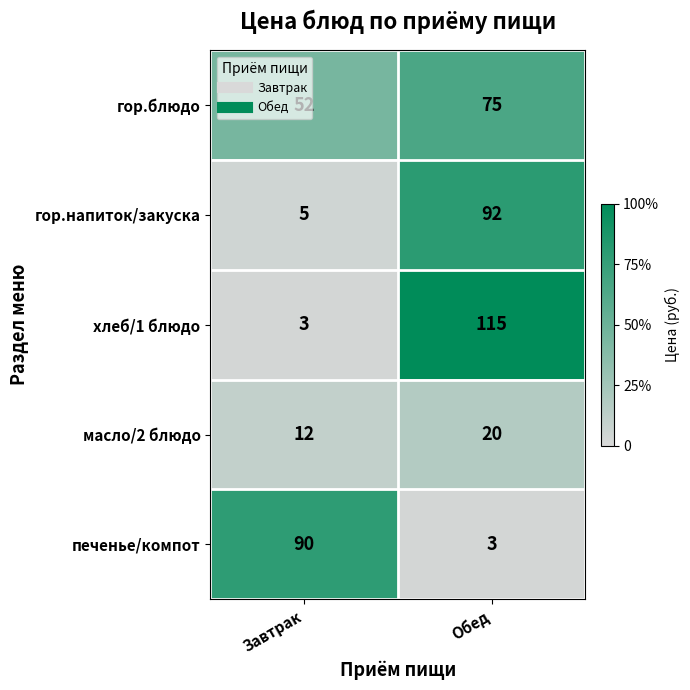

What is the average value of the масло/2 блюдо series?

16